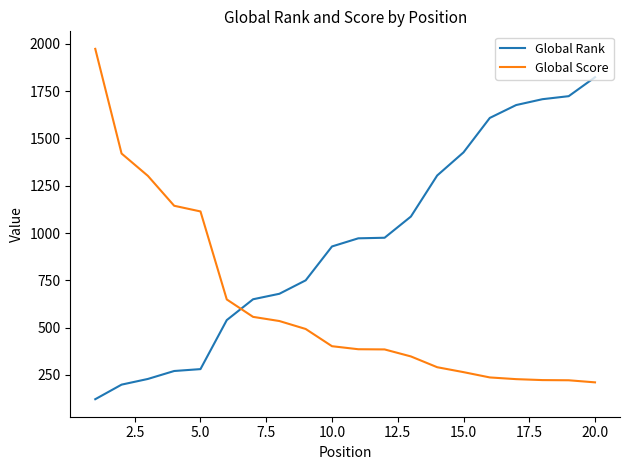

Rank the series by their average value, from lowest to highest.

Global Score, Global Rank